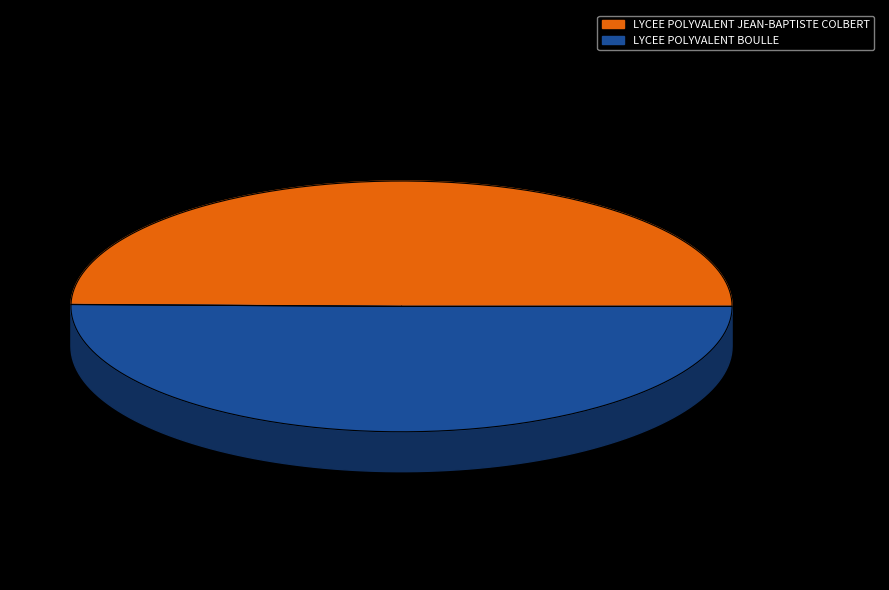

What percentage is the LYCEE POLYVALENT JEAN-BAPTISTE COLBERT slice, to the nearest percent?

50%